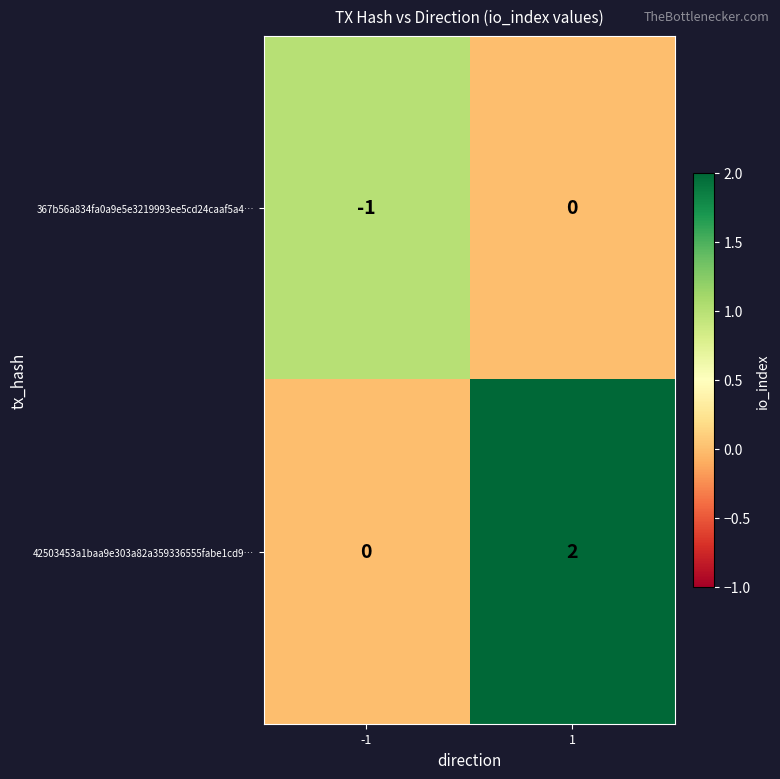

What is the total value across all series at -1?

-1